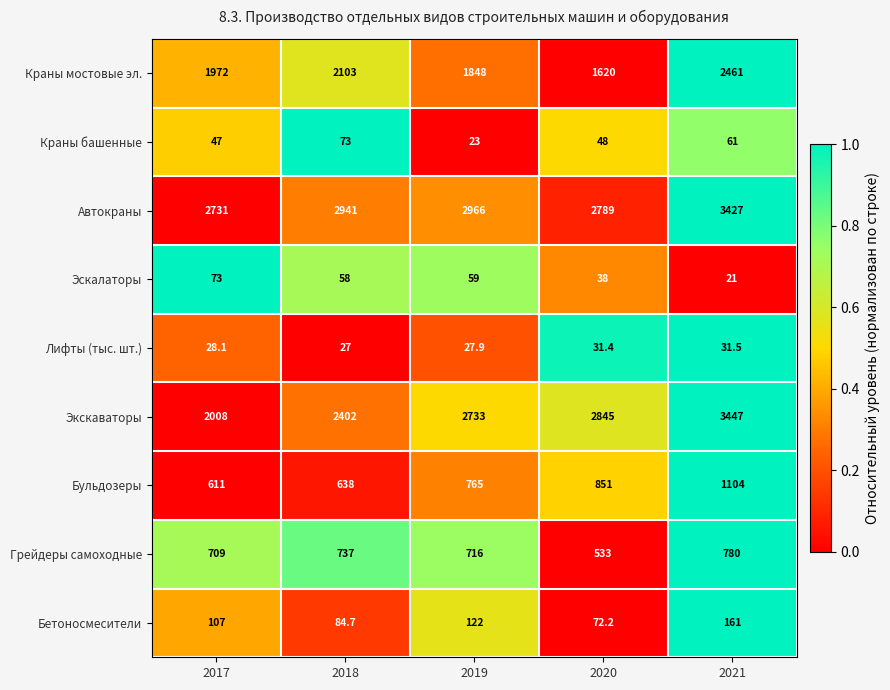

True or false: Краны мостовые эл. has a value of 1972.0 at 2017.

True